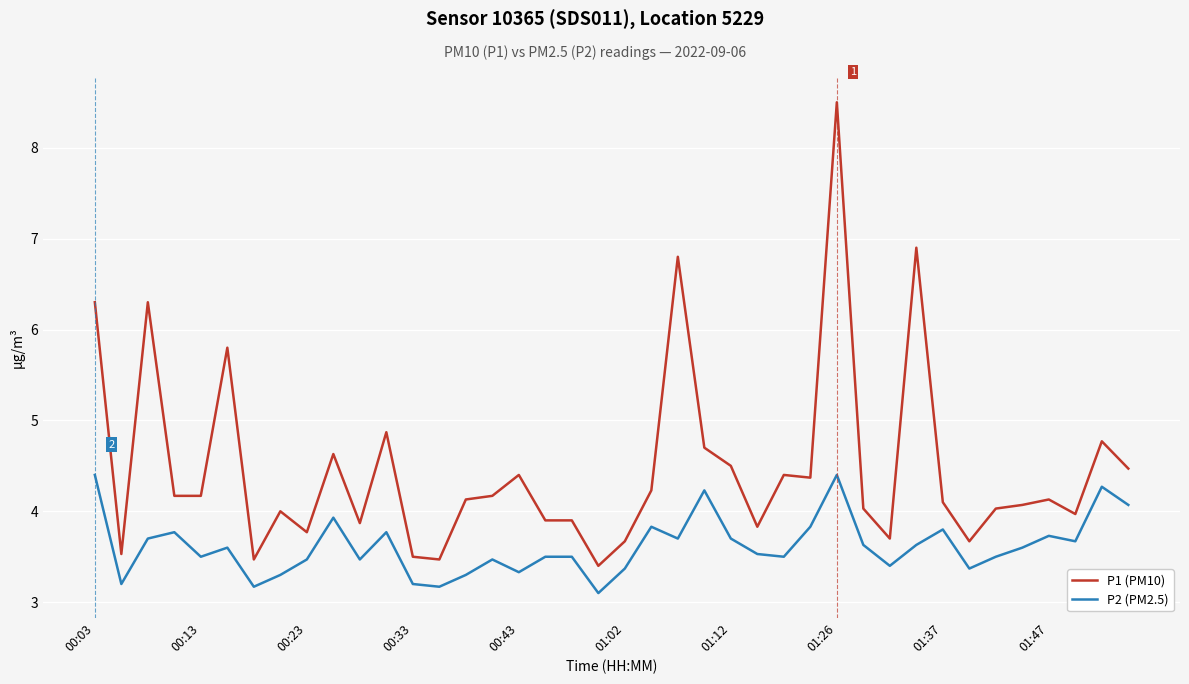

How many lines are shown in the chart?

2